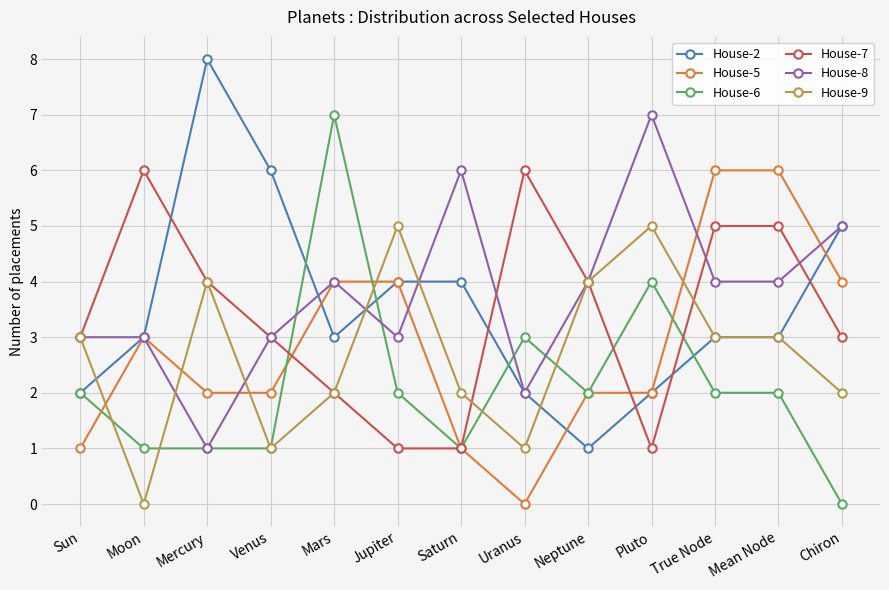

What is the difference between the House-7 values at Moon and Mercury?

2